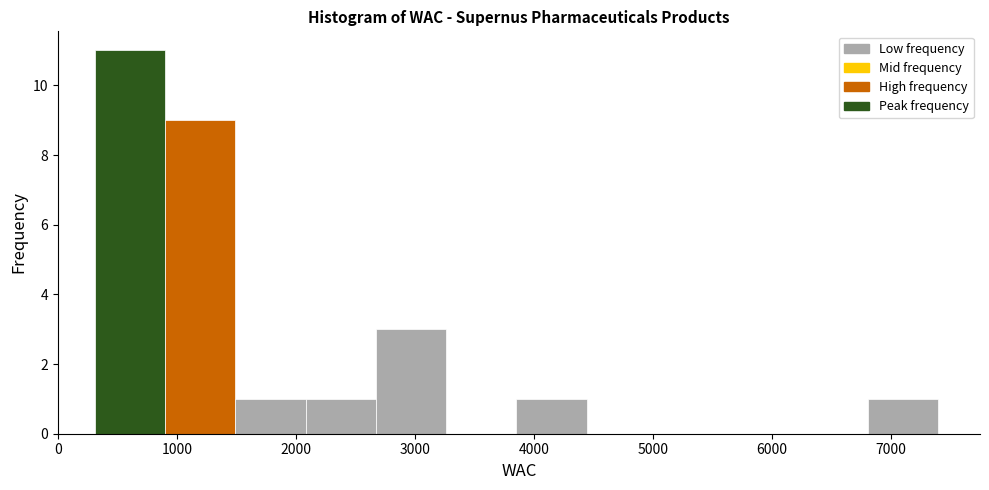

How tall is the bar that spans 2700 to 3300 on the x-axis? Neither the bar edges nor the heights are printed on the chart, so give them approximately, as read against the axes.

3